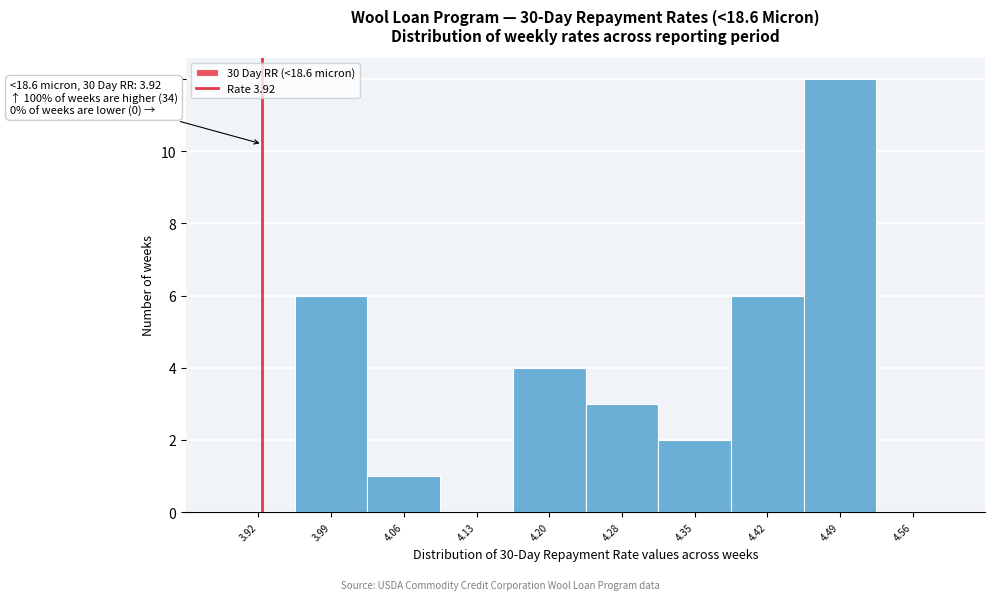

Which range on the x-axis has the tallest bar?

4.456 to 4.528